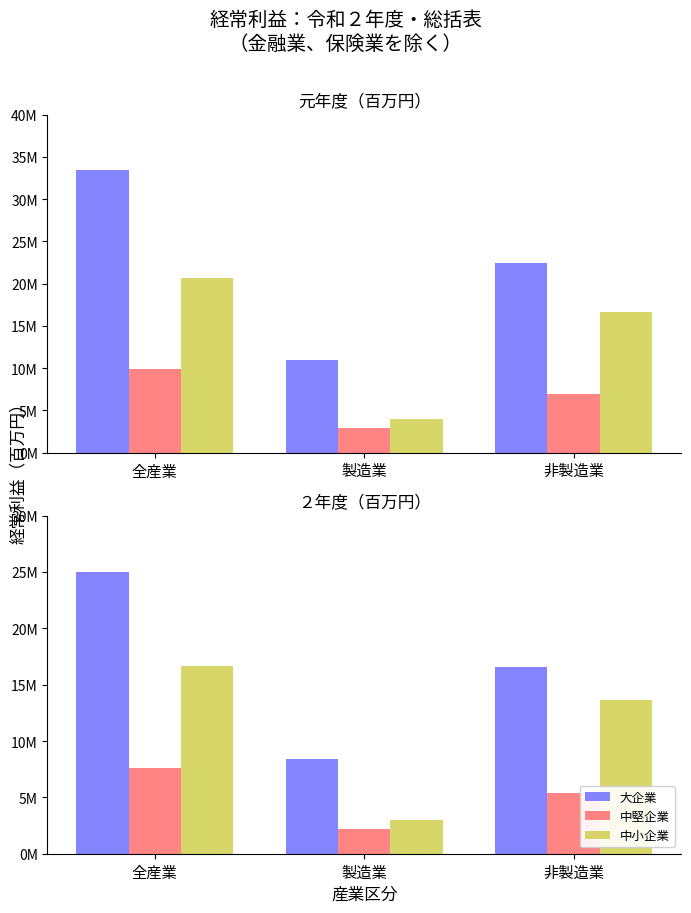

What is the label of the 3rd bar from the right?

全産業